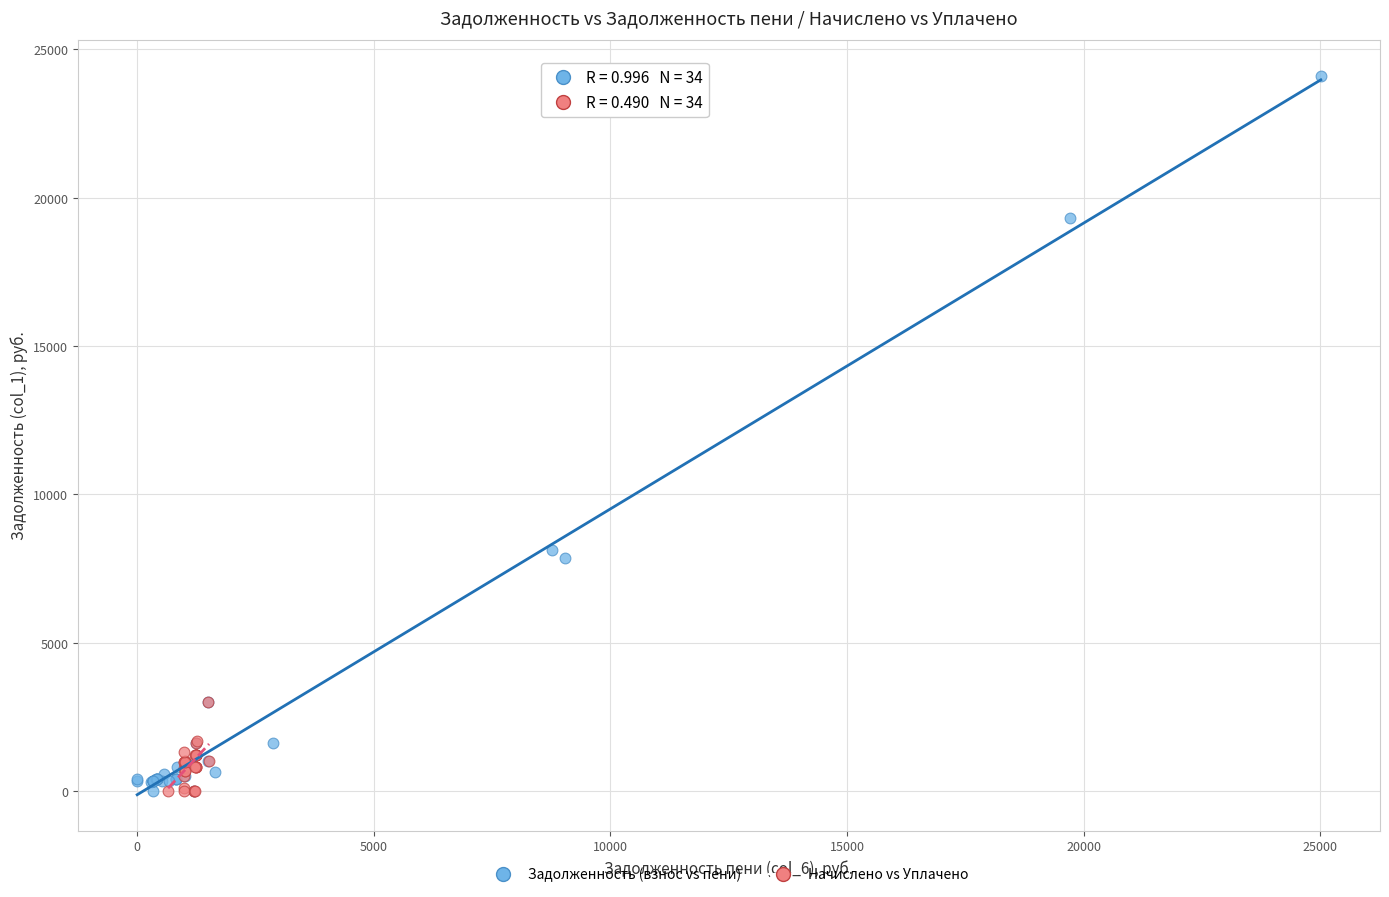

Which series contains the highest Y value?

Задолженность (взнос vs пени)